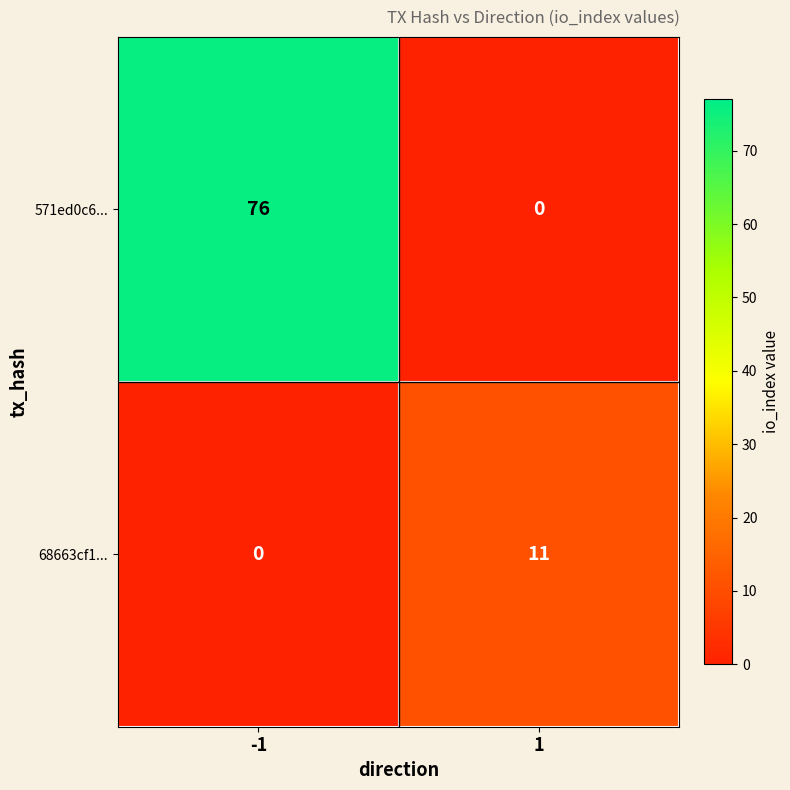

What is the maximum value for 68663cf1...?

11